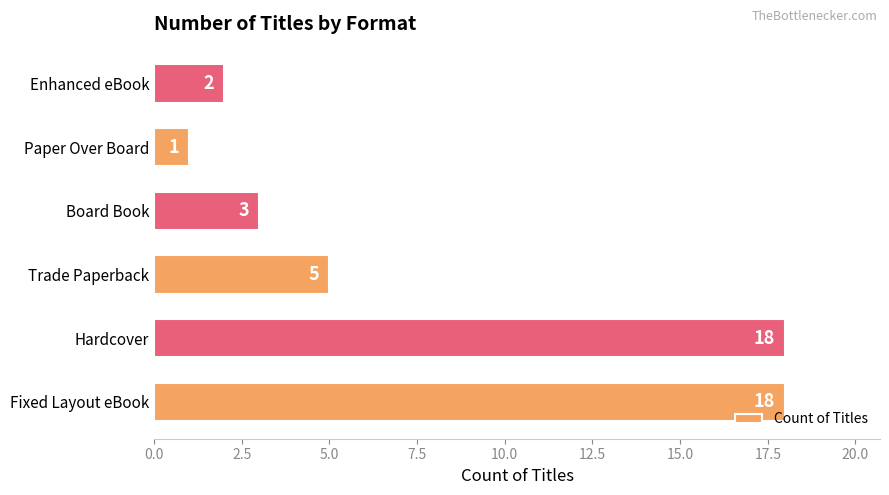

Reading bottom to top, what are all the values shown in this chart?

18	18	5	3	1	2